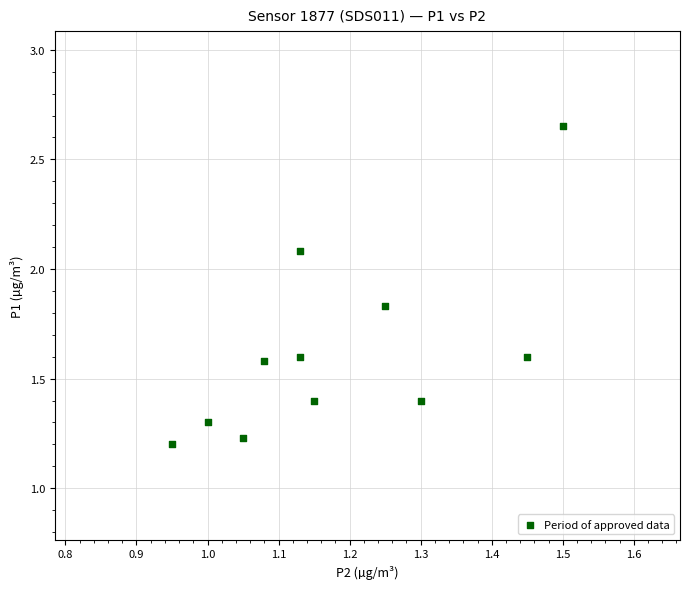

What is the range of X values (max minus min)?

0.6